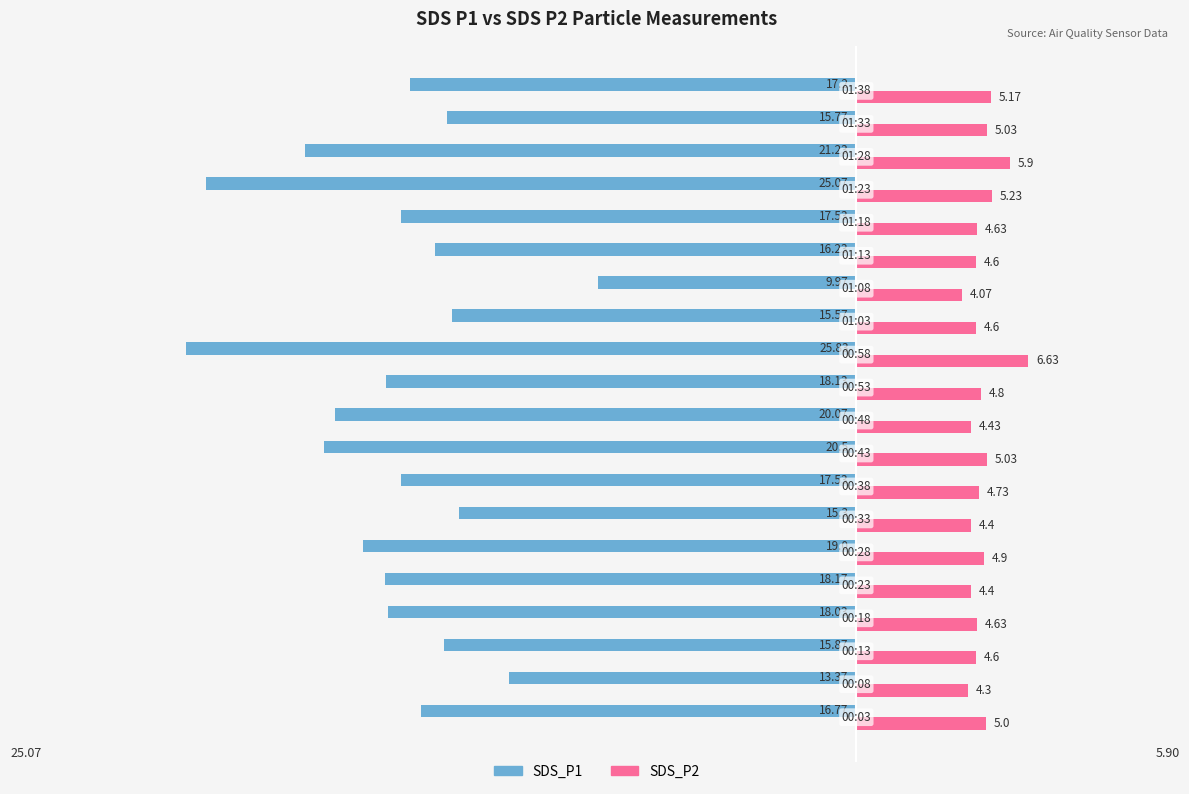

What is the average value of the SDS_P1 series?

-17.9